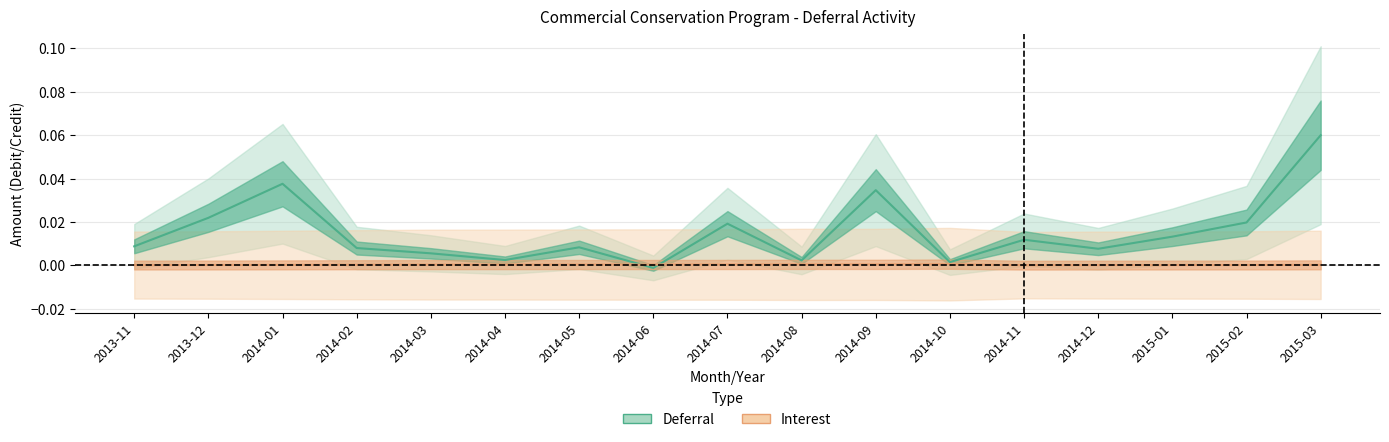

Which series ends up on top after the final intersection of Deferral and Interest?

Deferral